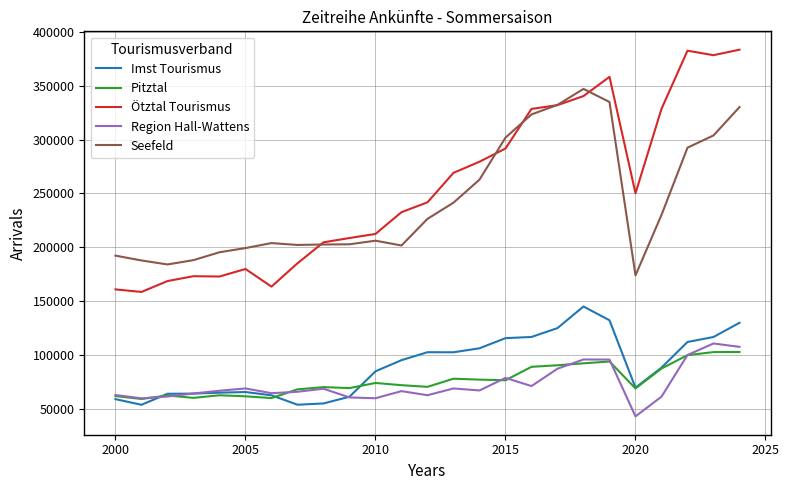

What is the maximum value for Seefeld?

347142